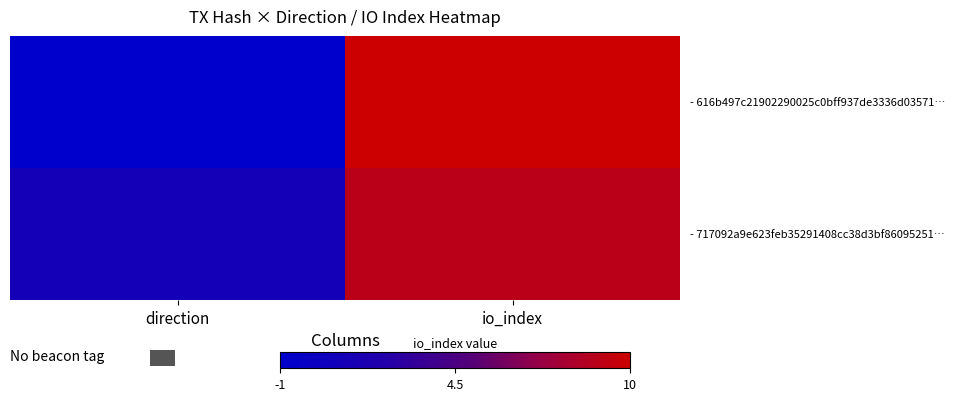

List the series in order of their overall mean, highest first.

- 717092a9e623feb35291408cc38d3bf86095251…, - 616b497c21902290025c0bff937de3336d03571…